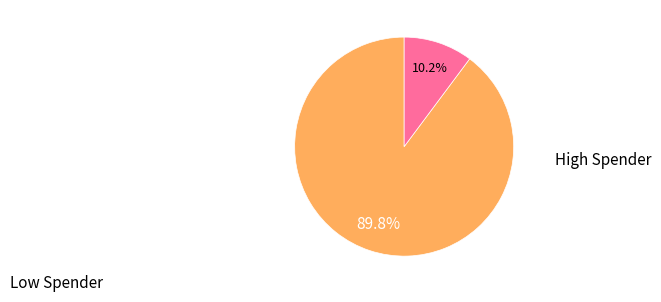

Does any single category account for the majority?

Yes